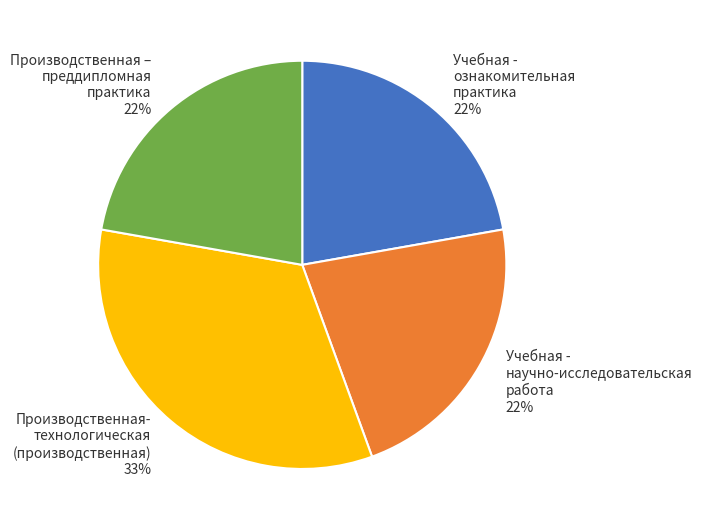

The Учебная - научно-исследовательская работа slice represents 31% of the pie. True or false?

False